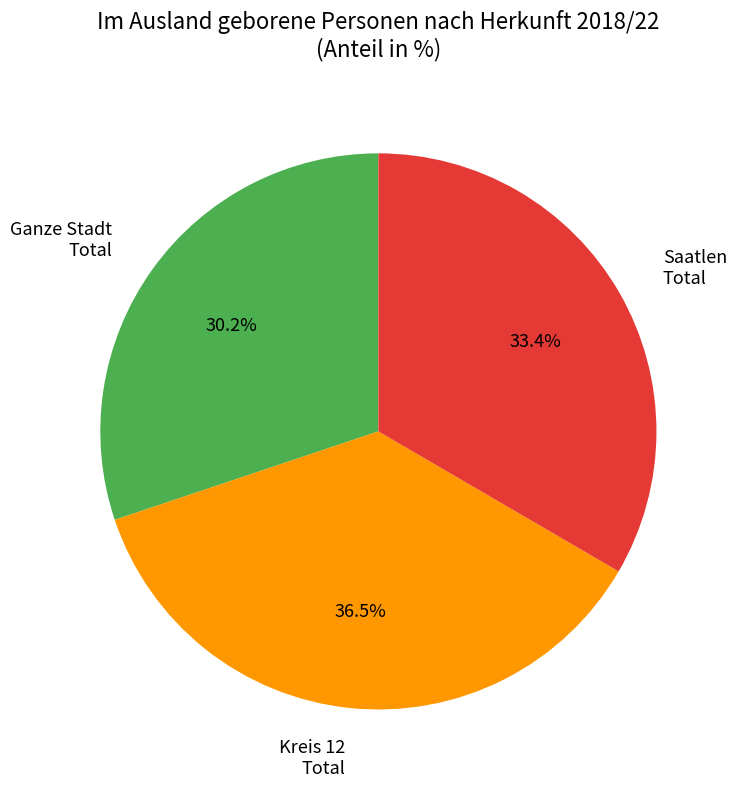

Combined, what portion of the pie is Kreis 12 Total and Ganze Stadt Total?

66.6%